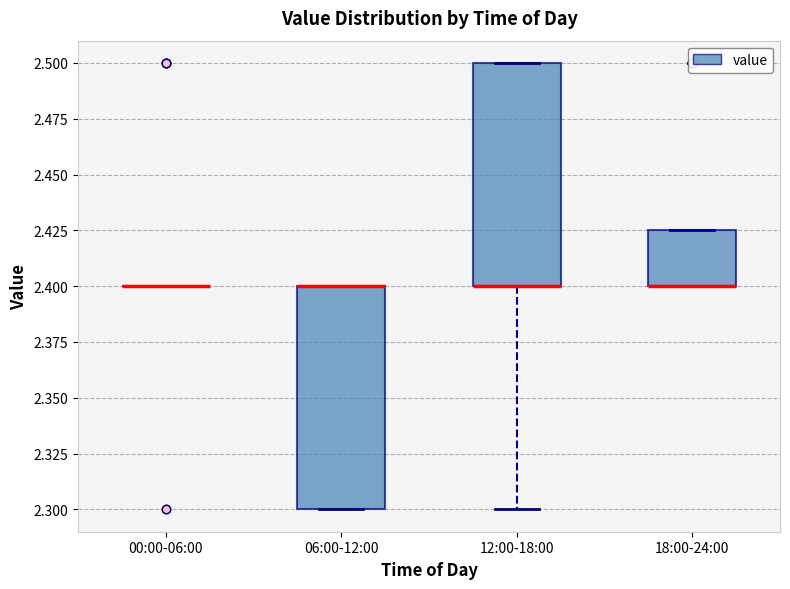

Reading left to right, read every box against the y-axis: the position of its median line, the range the box covers, and the ends of its whiskers. The values are not printed on the chart, so give them approximately, as read against the axis.

00:00-06:00: box collapsed to a line at 2.400, whiskers 2.400 to 2.400
06:00-12:00: median 2.400 (drawn on the box's upper edge), box 2.300 to 2.400, whiskers 2.300 to 2.400
12:00-18:00: median 2.400 (drawn on the box's lower edge), box 2.400 to 2.500, whiskers 2.300 to 2.500
18:00-24:00: median 2.400 (drawn on the box's lower edge), box 2.400 to 2.425, whiskers 2.400 to 2.425